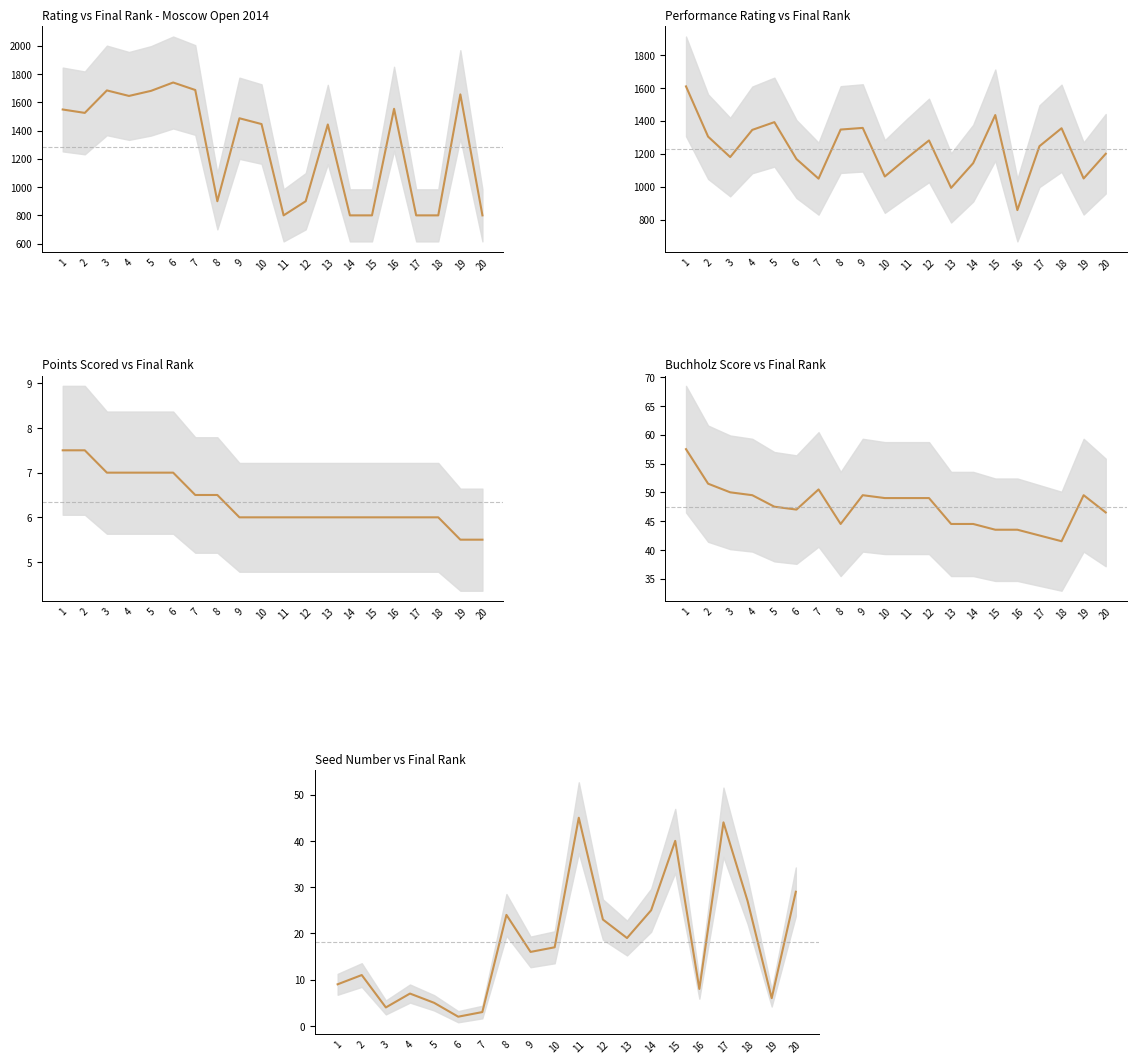

List the labels in order of SeedNum value, smallest first.

6, 7, 3, 5, 19, 4, 16, 1, 2, 9, 10, 13, 12, 8, 14, 18, 20, 15, 17, 11